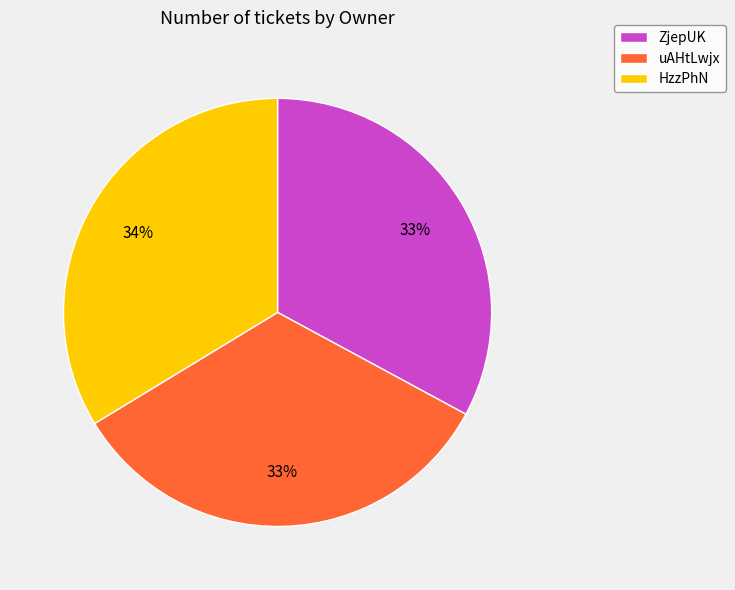

True or false: ZjepUK accounts for 43% of the total.

False